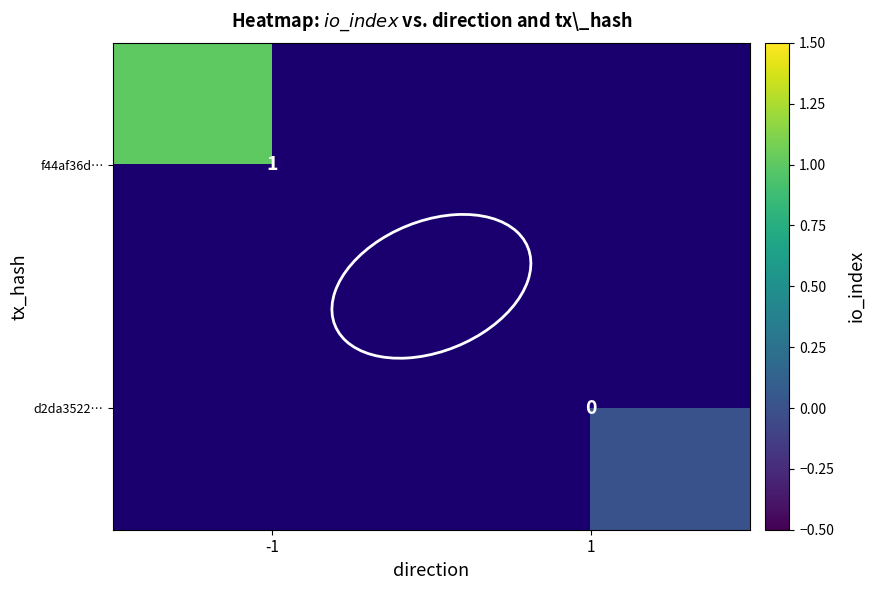

The value of f44af36d… at -1 is 1. True or false?

True